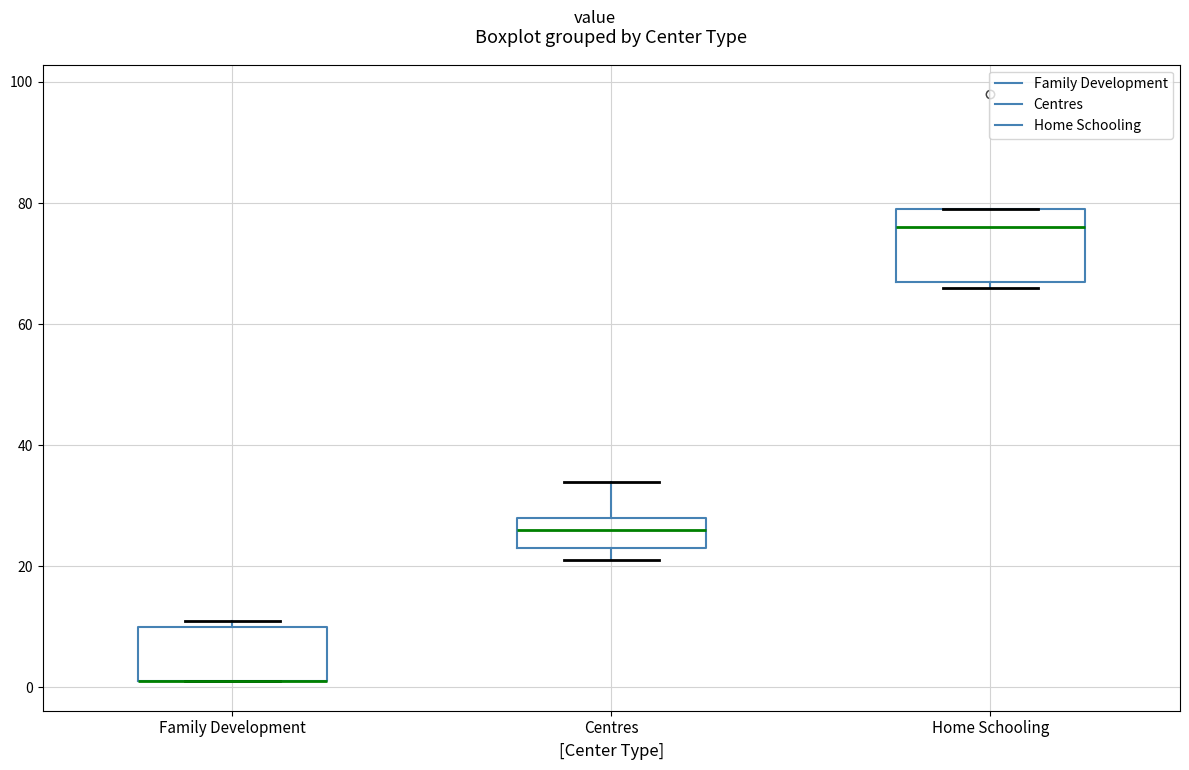

Reading left to right, transcribe this box plot: for each box, give where its median line is, the range the box spans, and where its two whiskers end, as read against the y-axis. The values are not printed on the chart, so give them approximately, as read against the axis.

Family Development: median 2 (drawn on the box's lower edge), box 2 to 10, whiskers 2 to 12
Centres: median 26, box 24 to 28, whiskers 22 to 34
Home Schooling: median 76, box 68 to 80, whiskers 66 to 80